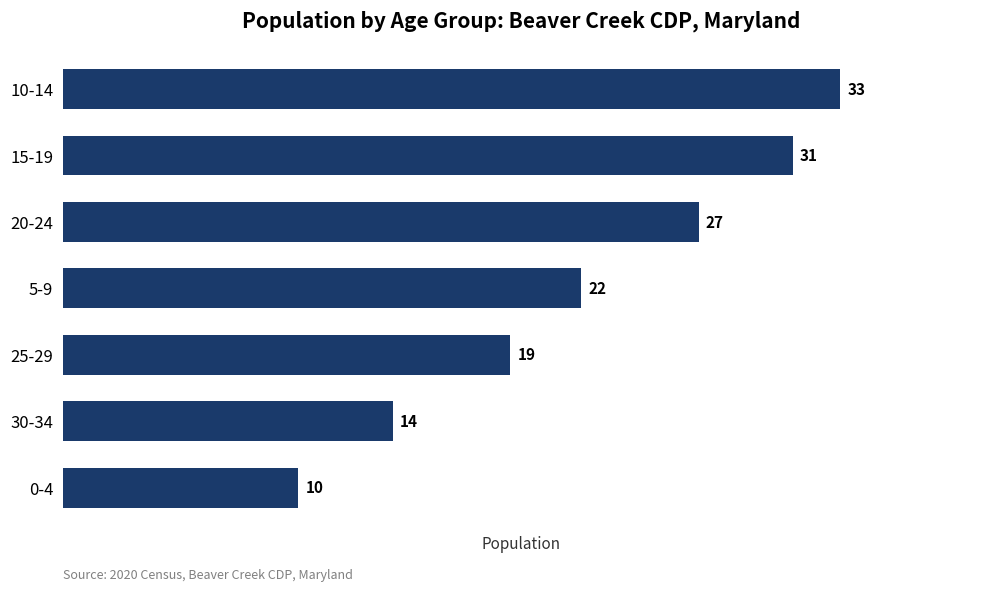

How many data points are less than 22?

3